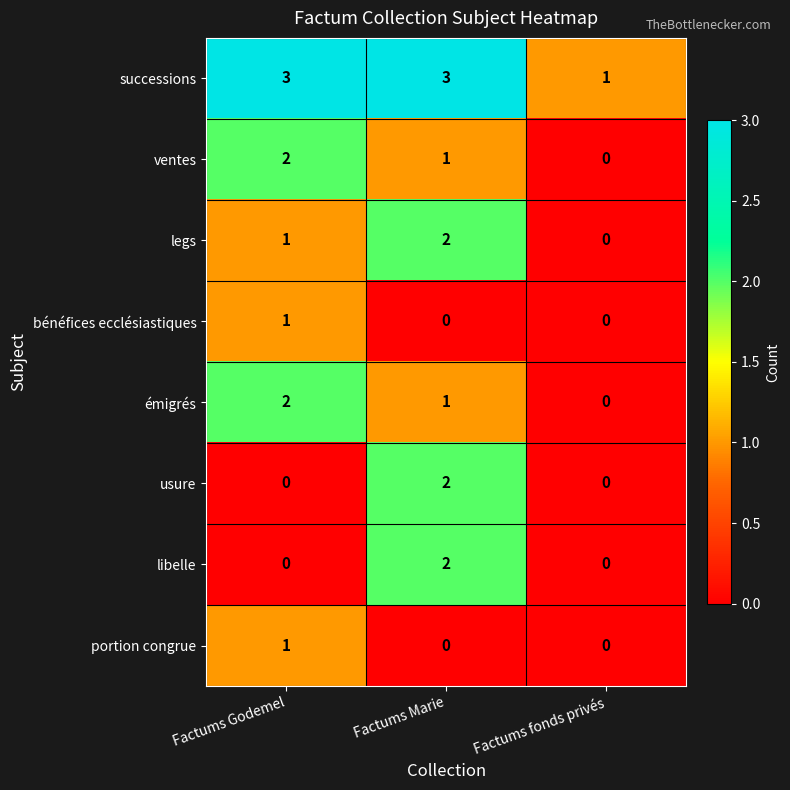

Reading left to right, extract all data points from this chart.

successions: Factums Godemel=3	Factums Marie=3	Factums fonds privés=1
ventes: Factums Godemel=2	Factums Marie=1	Factums fonds privés=0
legs: Factums Godemel=1	Factums Marie=2	Factums fonds privés=0
bénéfices ecclésiastiques: Factums Godemel=1	Factums Marie=0	Factums fonds privés=0
émigrés: Factums Godemel=2	Factums Marie=1	Factums fonds privés=0
usure: Factums Godemel=0	Factums Marie=2	Factums fonds privés=0
libelle: Factums Godemel=0	Factums Marie=2	Factums fonds privés=0
portion congrue: Factums Godemel=1	Factums Marie=0	Factums fonds privés=0